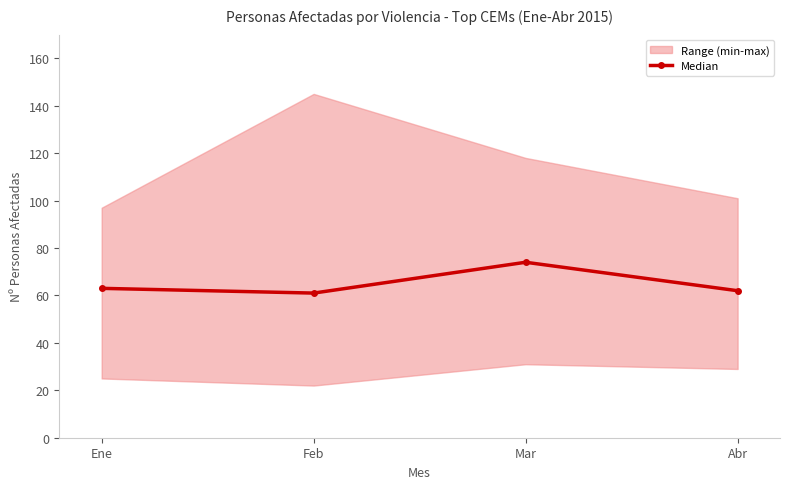

List the labels in order of value, largest first.

Mar, Ene, Abr, Feb